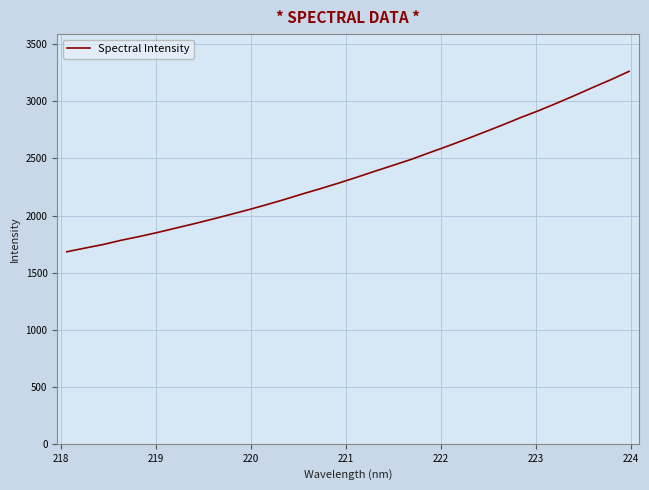

What is the greatest value displayed?

3263.1